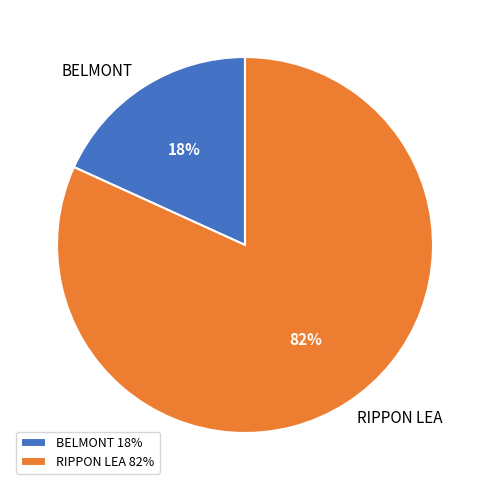

Which category has the smallest portion of the pie?

BELMONT